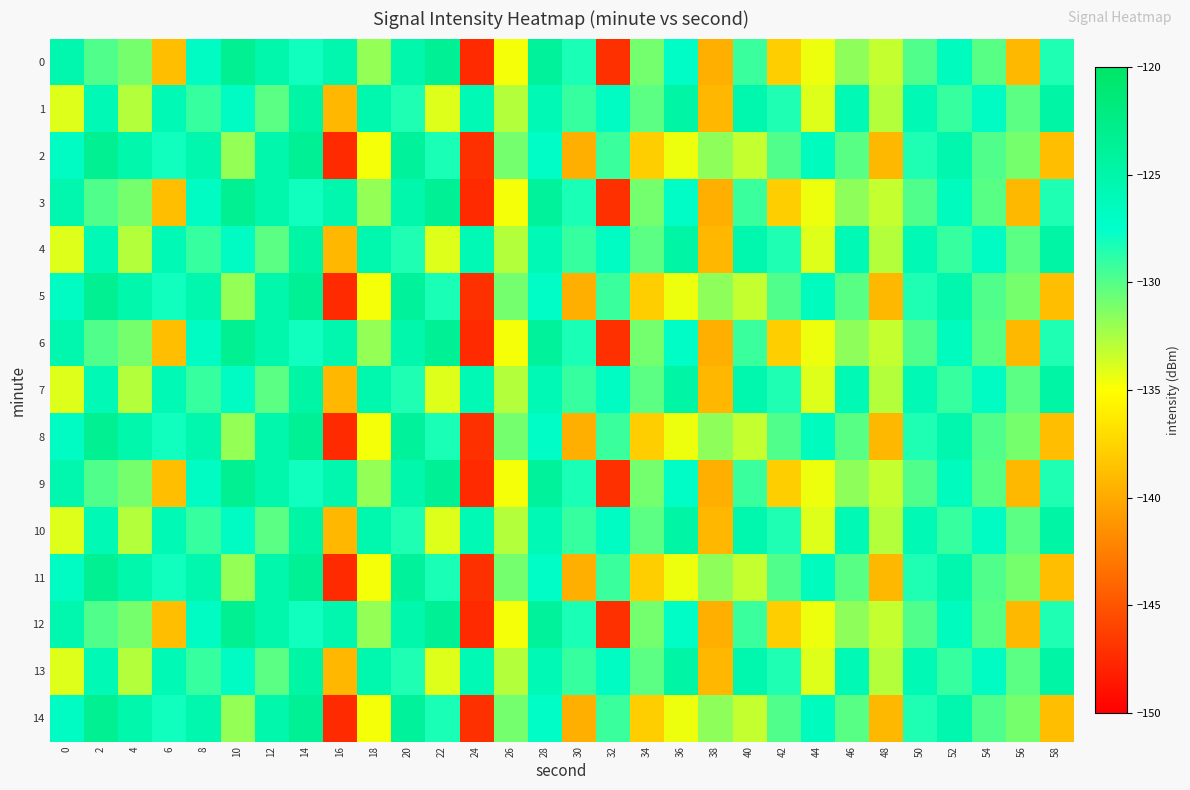

Rank the series by their maximum value, from lowest to highest.

1, 4, 7, 10, 13, 0, 2, 3, 5, 6, 8, 9, 11, 12, 14